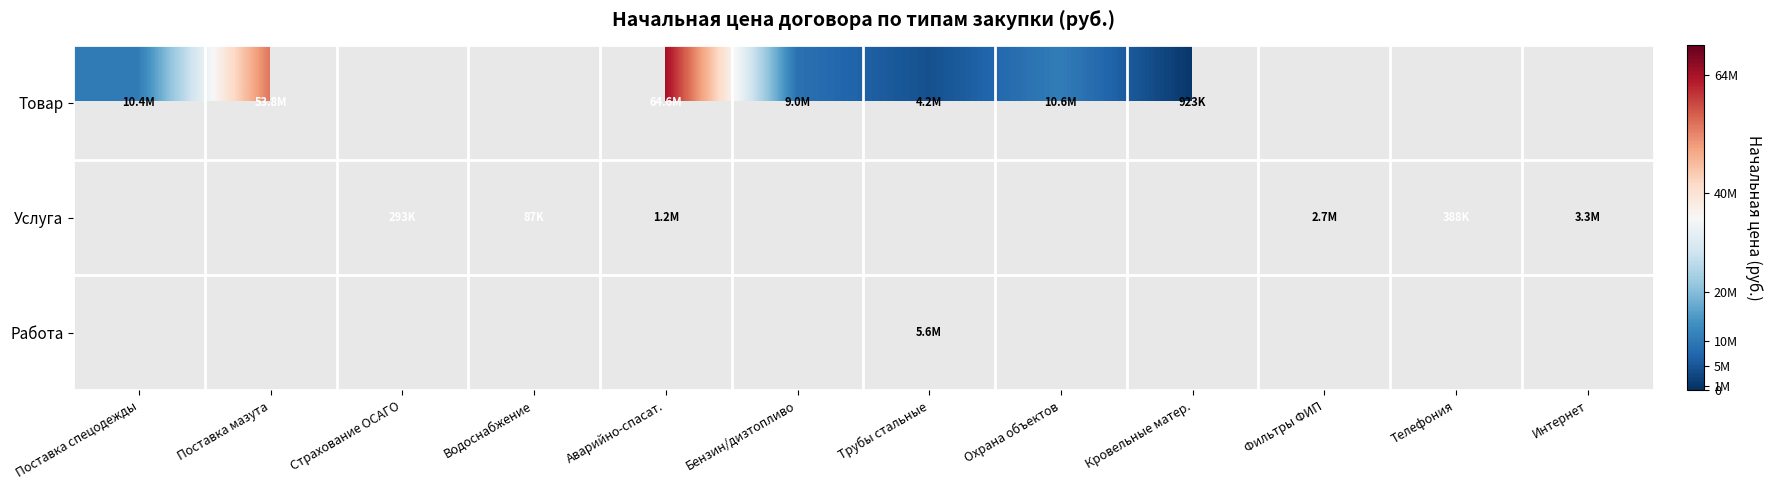

Is the value of Товар at Кровельные матер. greater than the value of Работа at Охрана объектов?

No